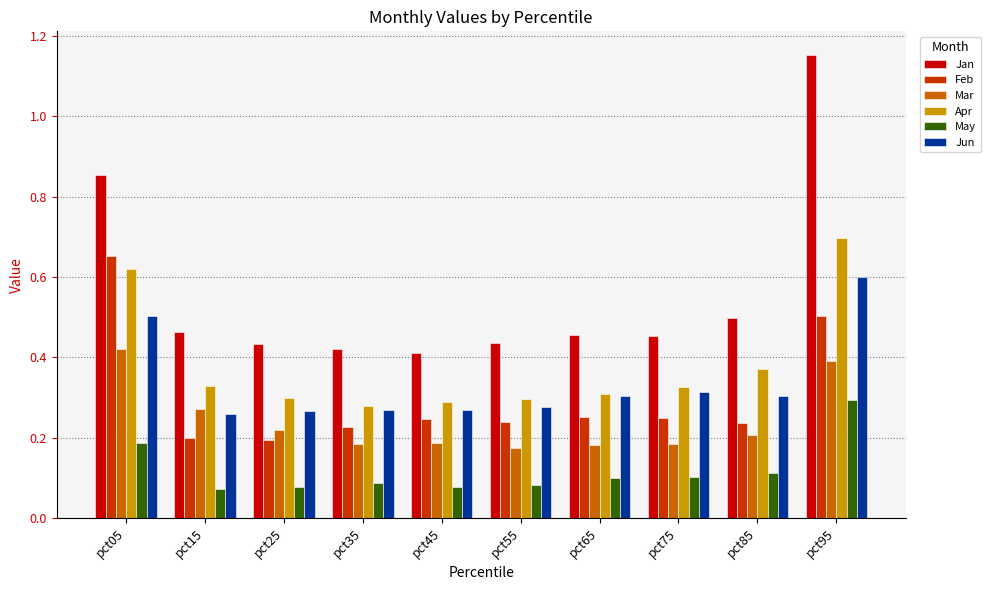

What is the sum of all Jun values?

3.4